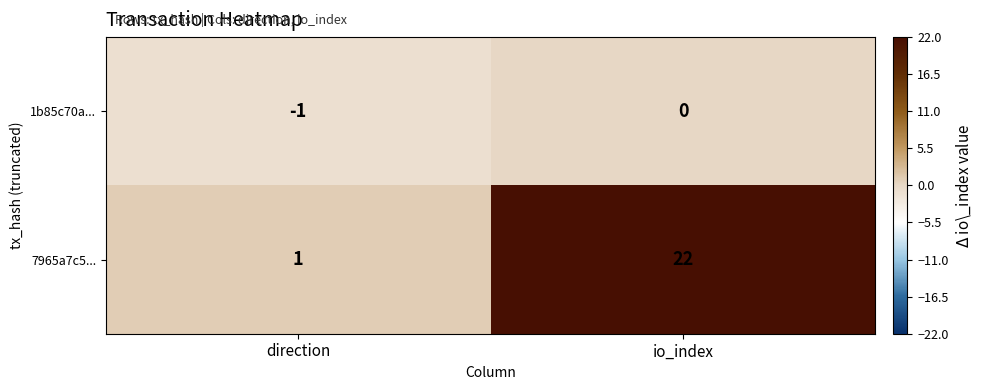

What is the spread (max minus min) of values at direction?

2